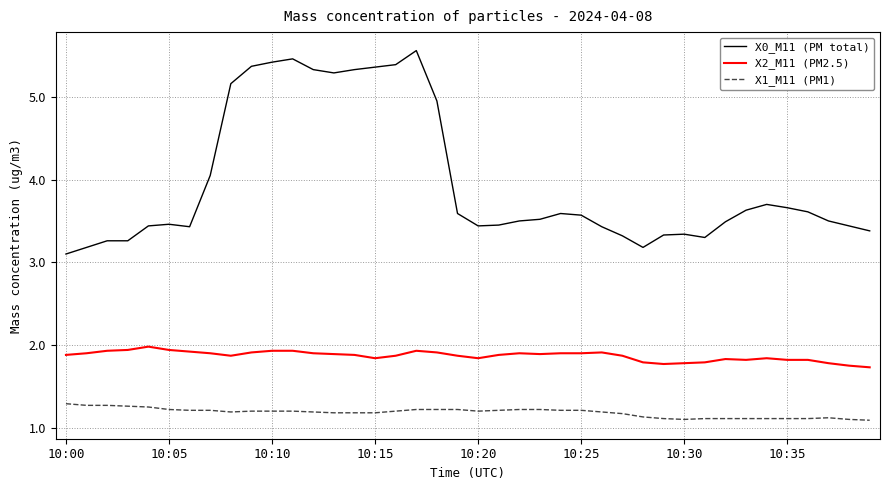

List the series in order of their peak value, lowest first.

X1_M11 (PM1), X2_M11 (PM2.5), X0_M11 (PM total)